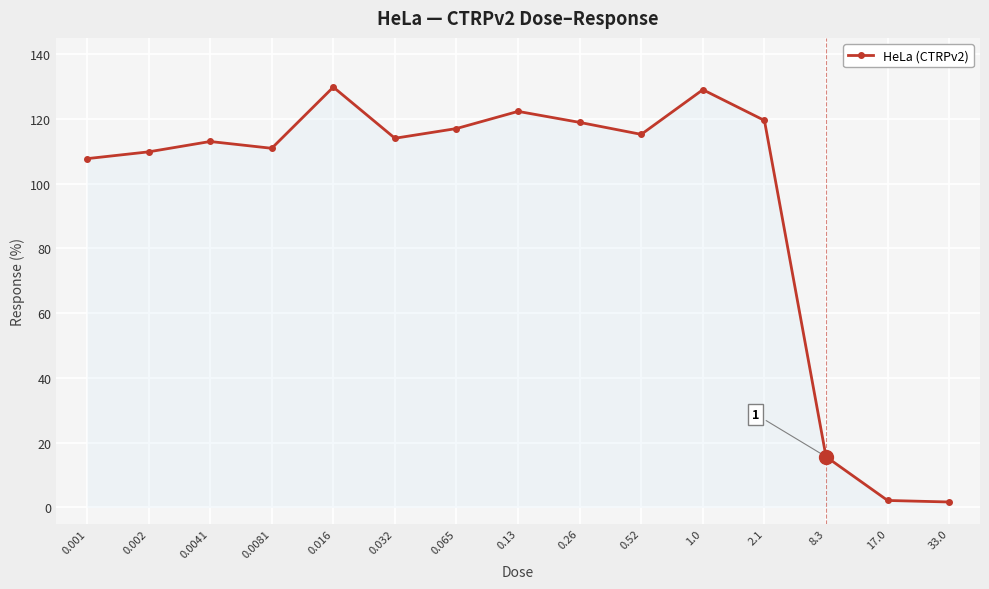

What value does the data have at 33.0?

1.7